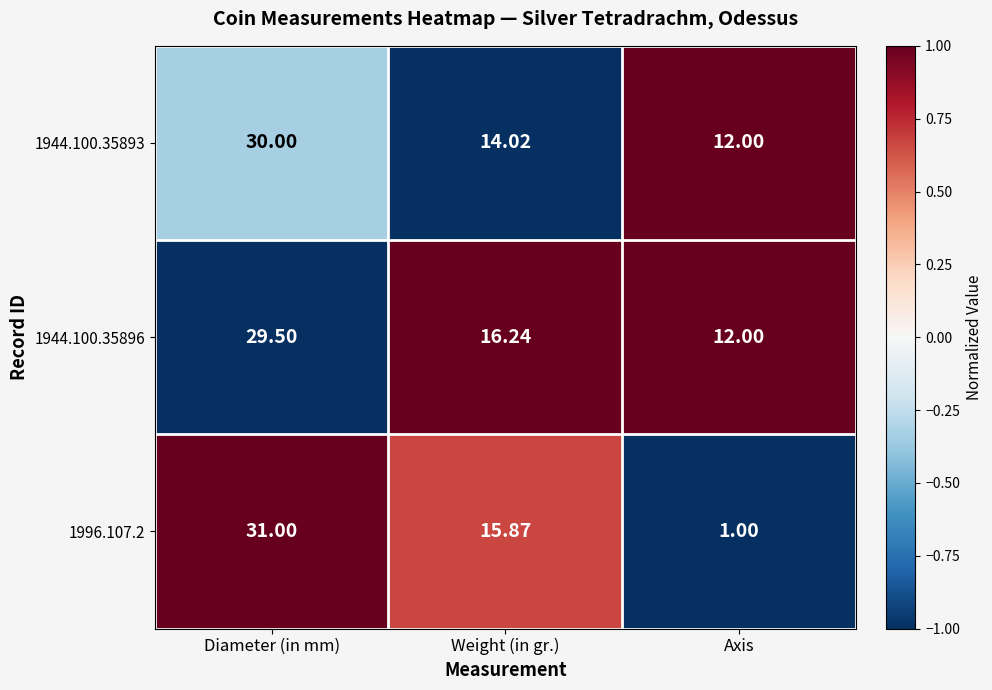

At which category is the sum across all series the highest?

Diameter (in mm)